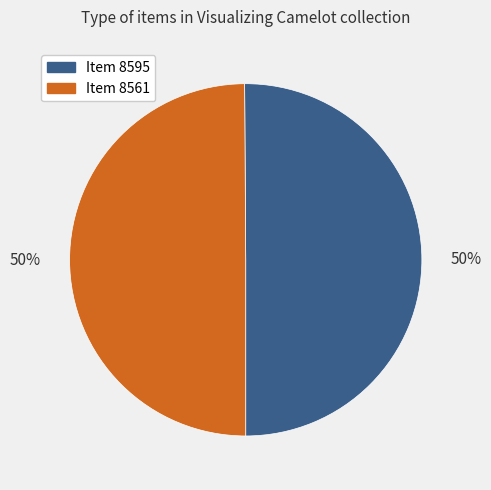

To the nearest percent, what is the average slice percentage?

50%